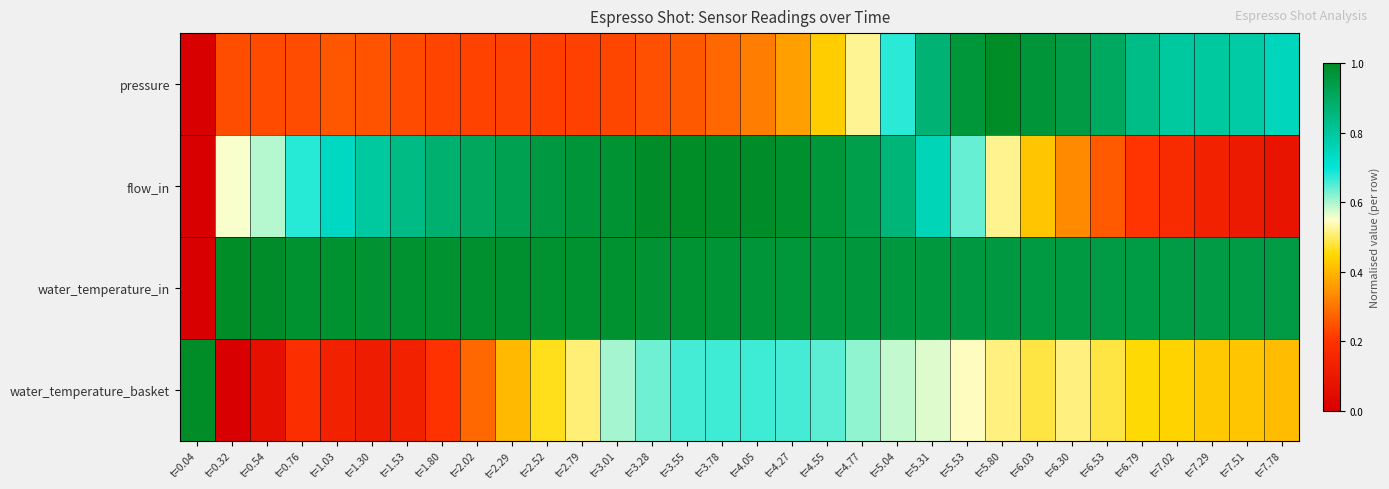

At how many categories does at least one series exceed 0?

32